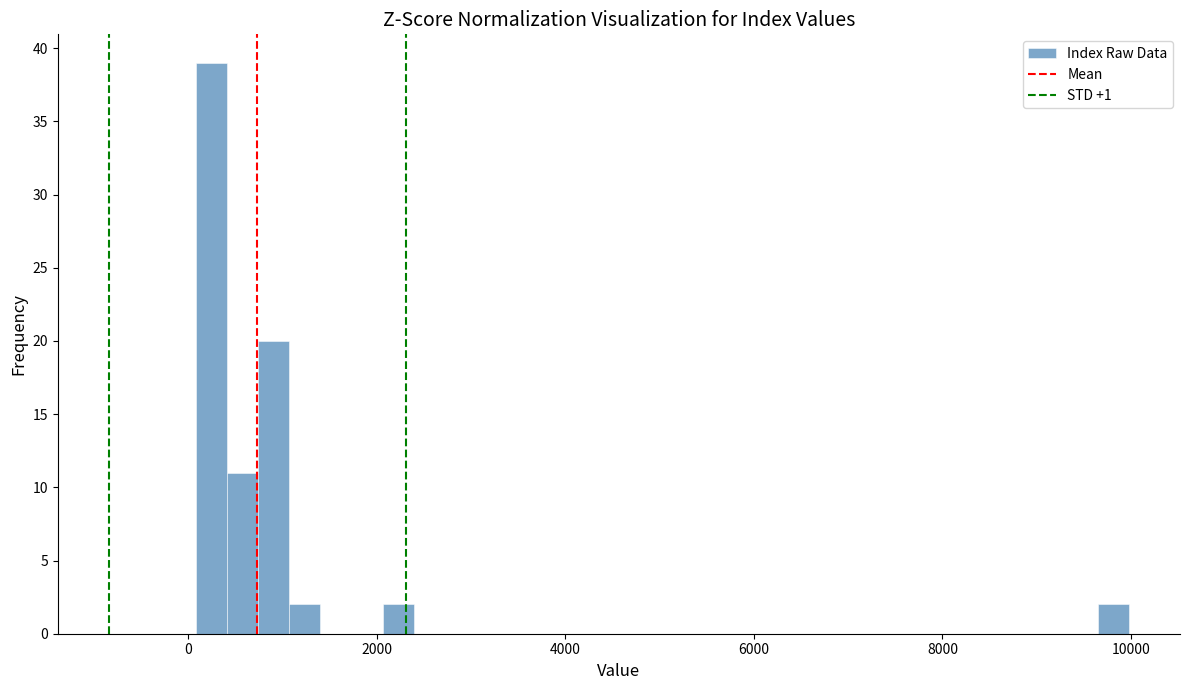

Read against the x-axis, roughly where is the centre of the tallest bar?

200